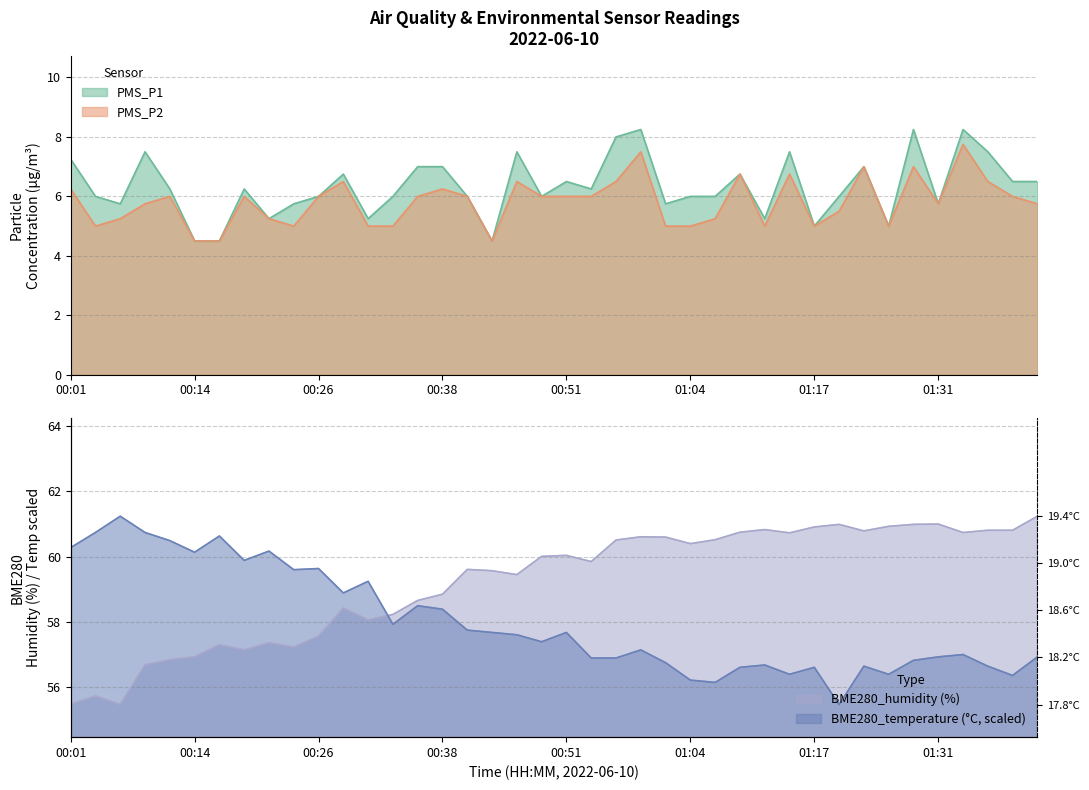

The PMS_P2 series shows 1.3 at 01:31. True or false?

False